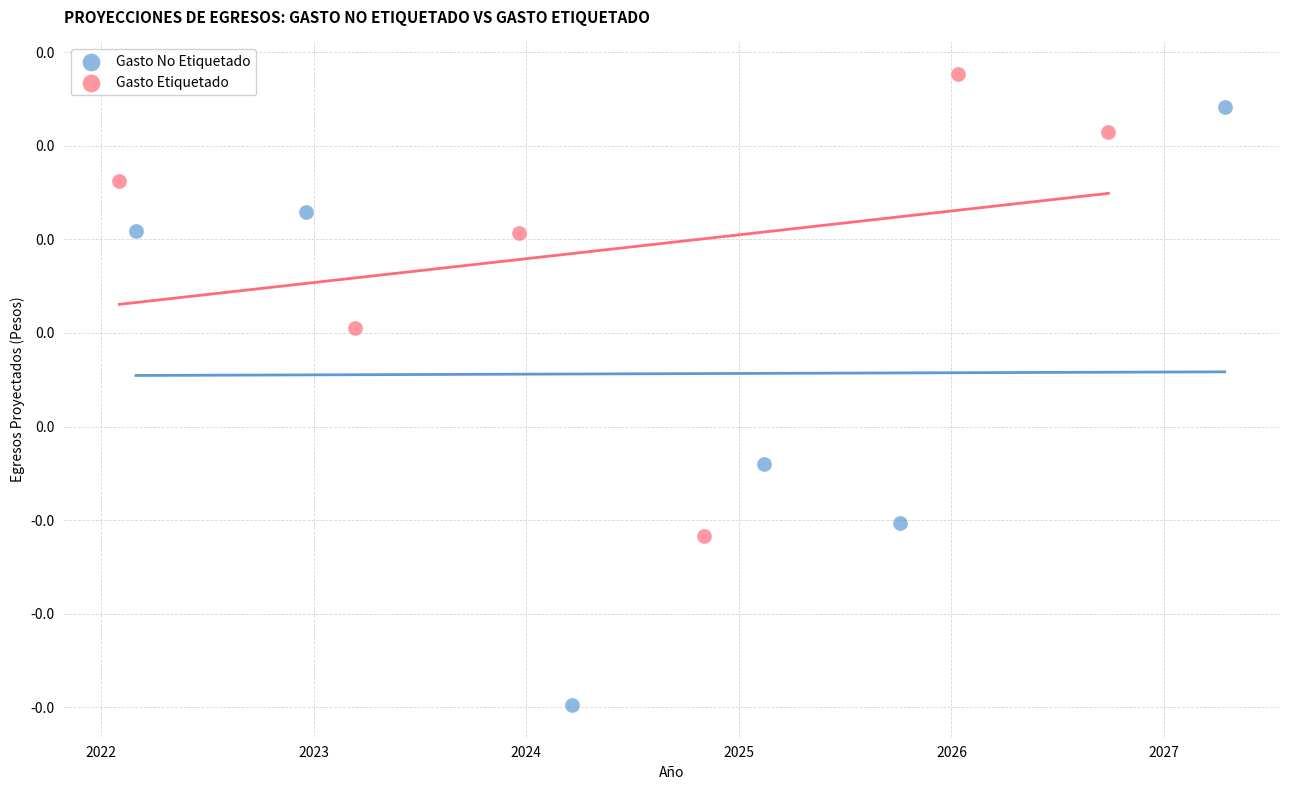

Which series reaches the minimum Y coordinate?

Gasto No Etiquetado